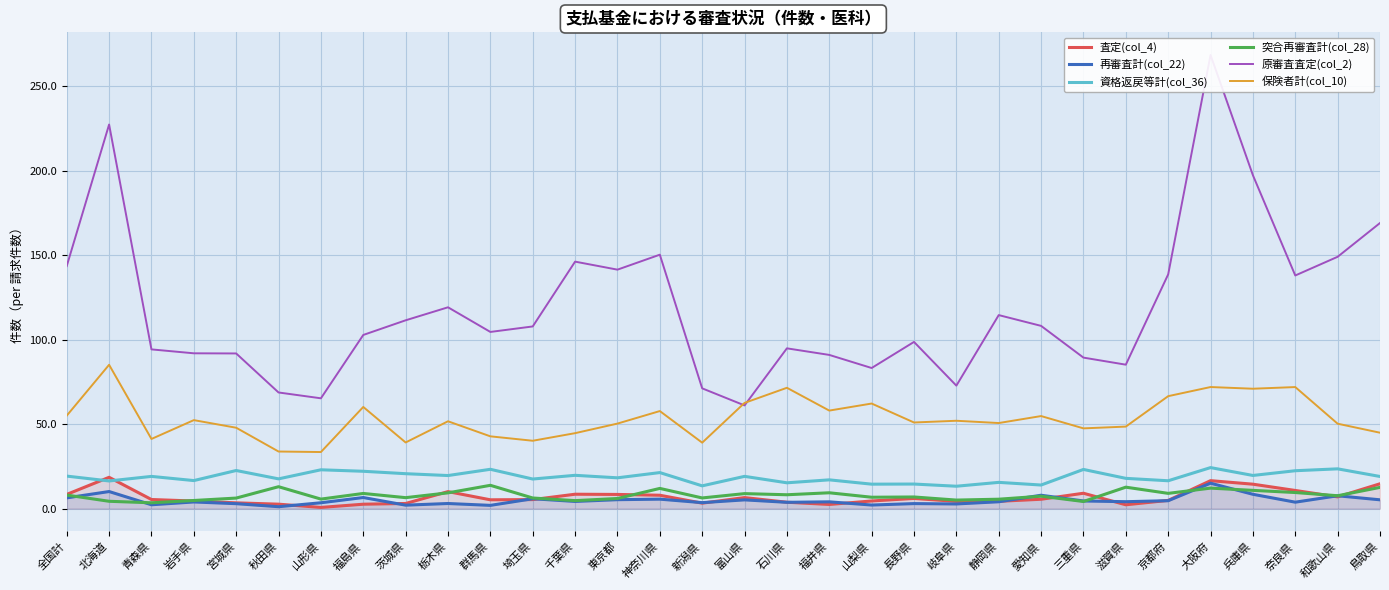

Where does the 資格返戻等計(col_36) series first go above 19?

全国計